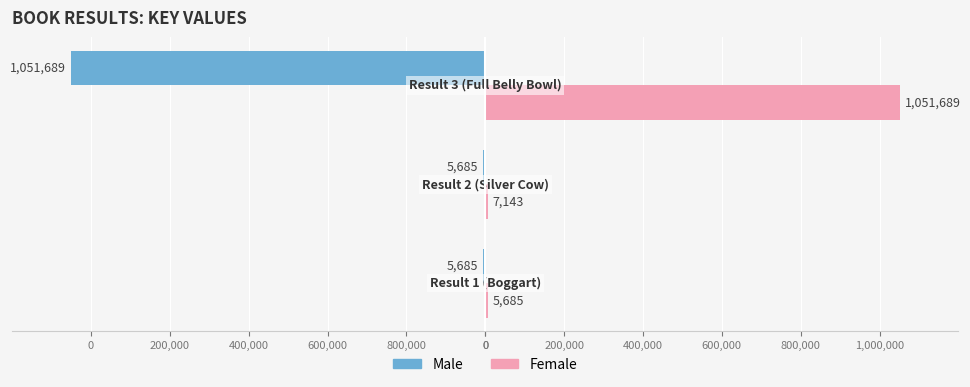

What are all the series names shown in the legend?

Male, Female